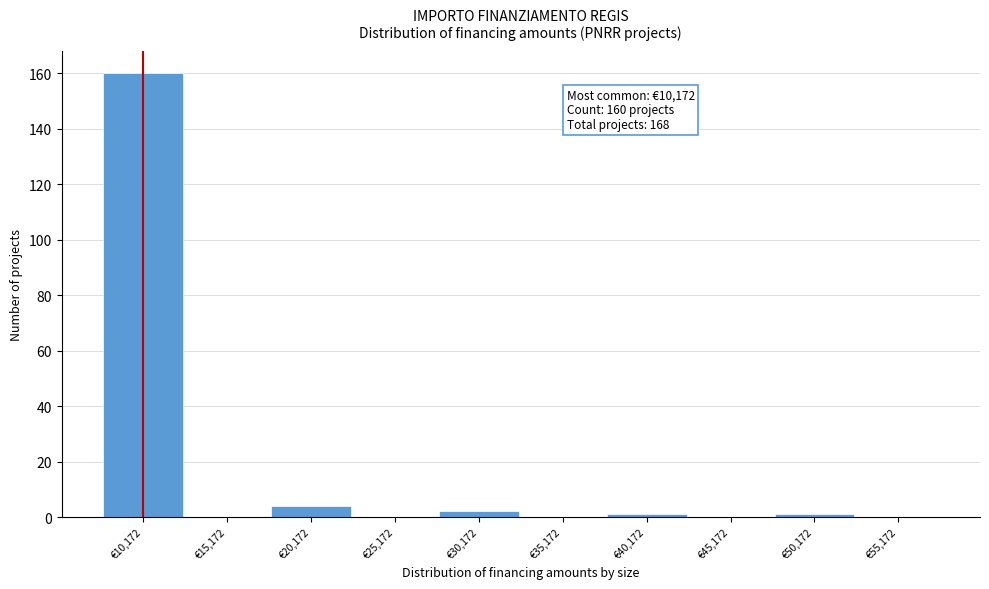

Which range on the x-axis has the tallest bar?

7500 to 12500